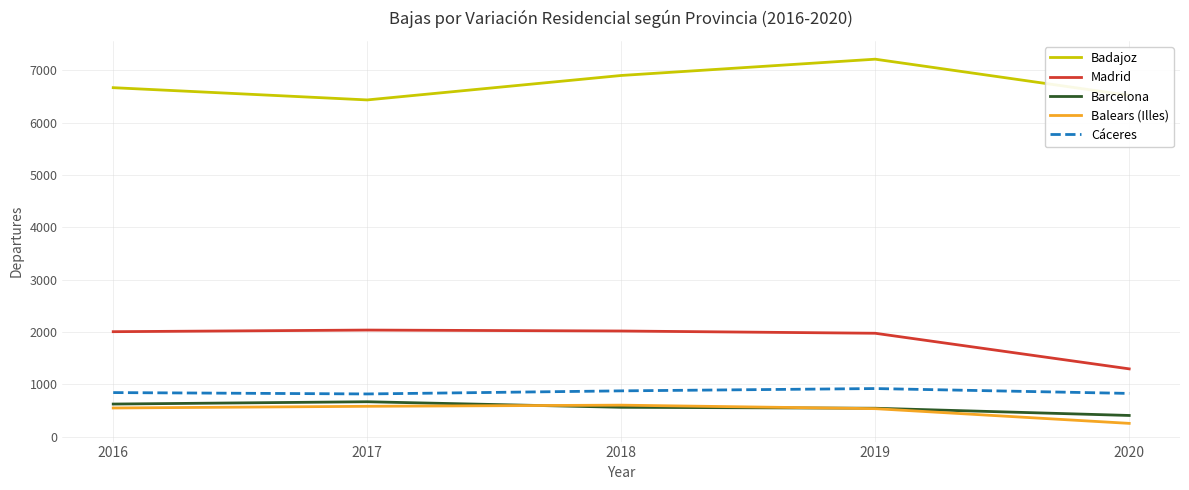

Count the Badajoz values in the range 6520 to 6900.

3